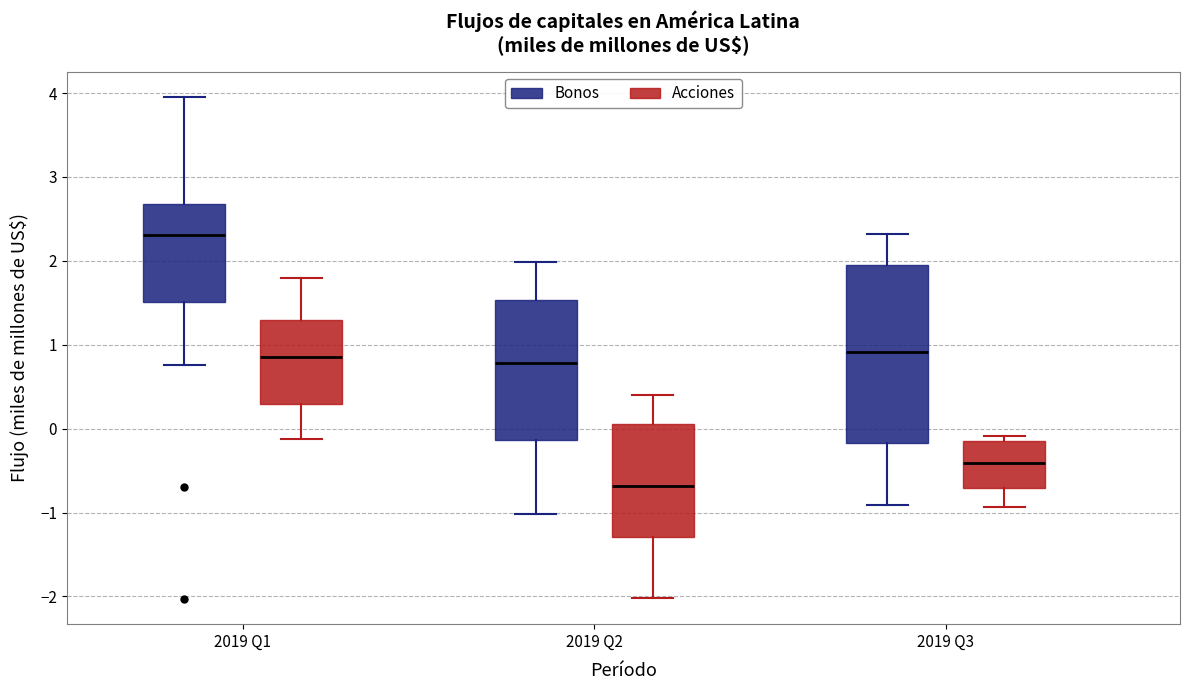

Reading left to right, transcribe this box plot: for each box, give where its median line is, the range the box spans, and where its two whiskers end, as read against the y-axis. The values are not printed on the chart, so give them approximately, as read against the axis.

2019 Q1 (Bonos): median 2.3, box 1.5 to 2.7, whiskers 0.8 to 4.0
2019 Q1 (Acciones): median 0.9, box 0.3 to 1.3, whiskers -0.1 to 1.8
2019 Q2 (Bonos): median 0.8, box -0.1 to 1.5, whiskers -1.0 to 2.0
2019 Q2 (Acciones): median -0.7, box -1.3 to 0.1, whiskers -2.0 to 0.4
2019 Q3 (Bonos): median 0.9, box -0.2 to 2.0, whiskers -0.9 to 2.3
2019 Q3 (Acciones): median -0.4, box -0.7 to -0.1, whiskers -0.9 to -0.1 (just above the box's upper edge)